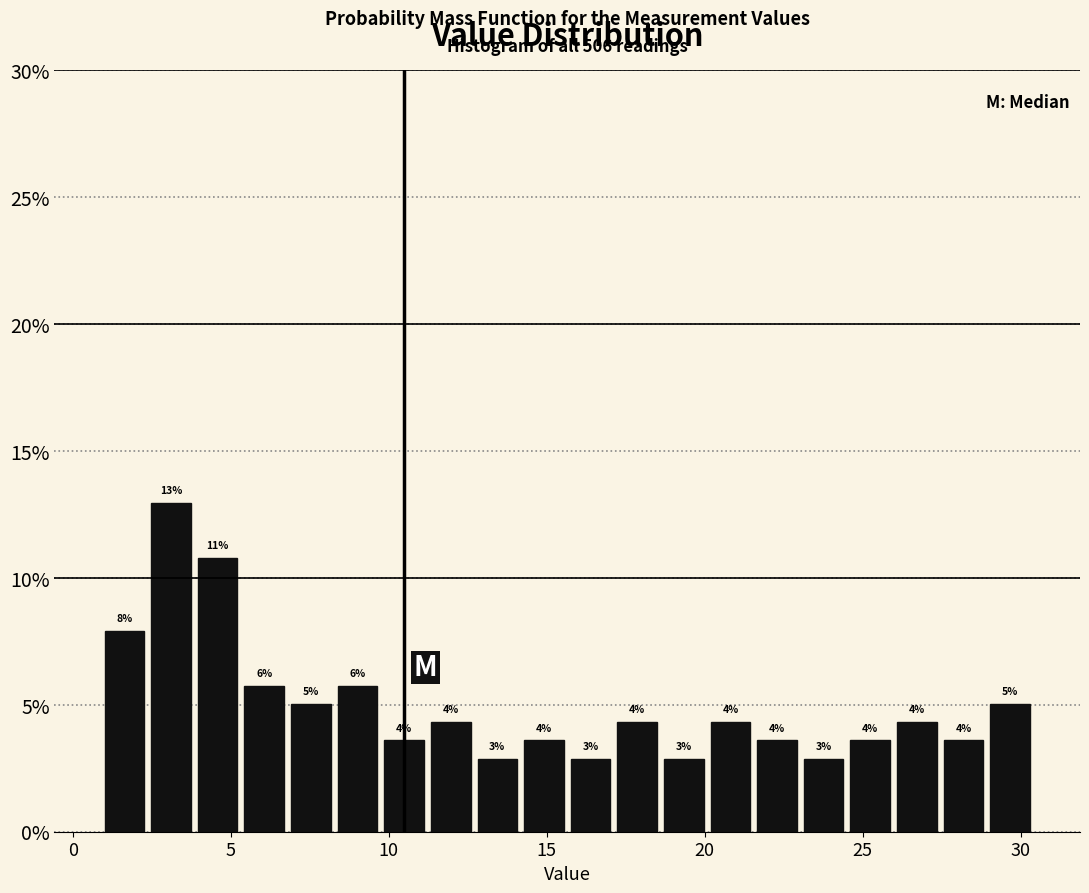

Around what value on the x-axis is the tallest bar? Give the approximate position of its centre, as read against the axis.

3.0